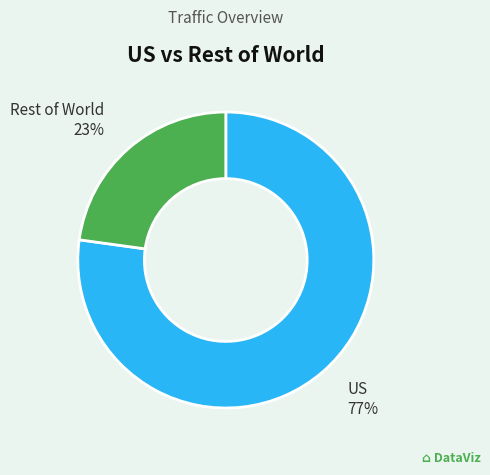

To the nearest percent, what is the average slice percentage?

50%